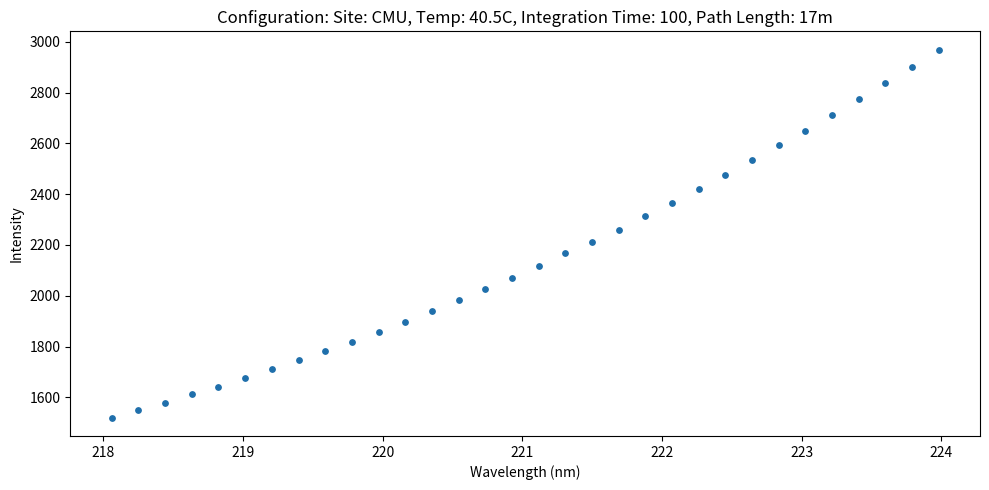

What is the range of X values (max minus min)?

5.9